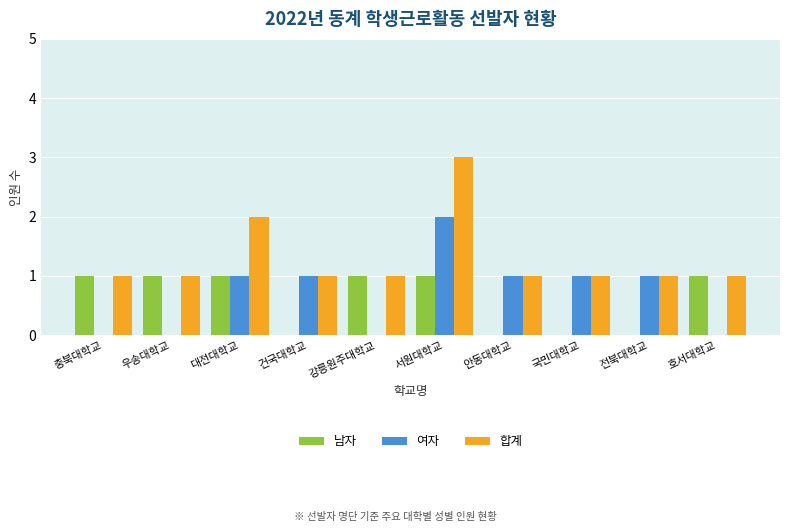

The value of 여자 at 강릉원주대학교 is 1. True or false?

False